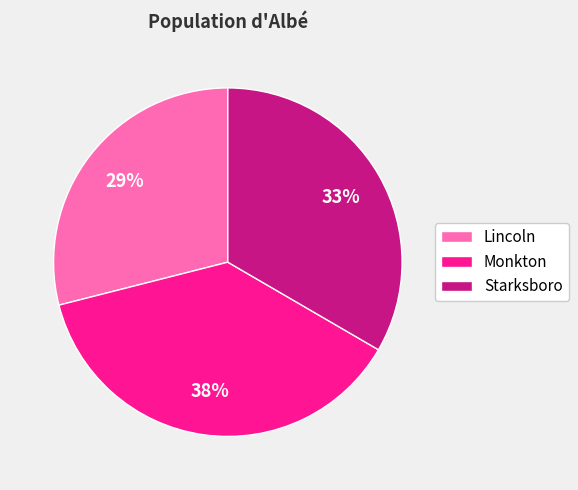

To the nearest percent, what is the difference between the largest and smallest slice percentages?

9%